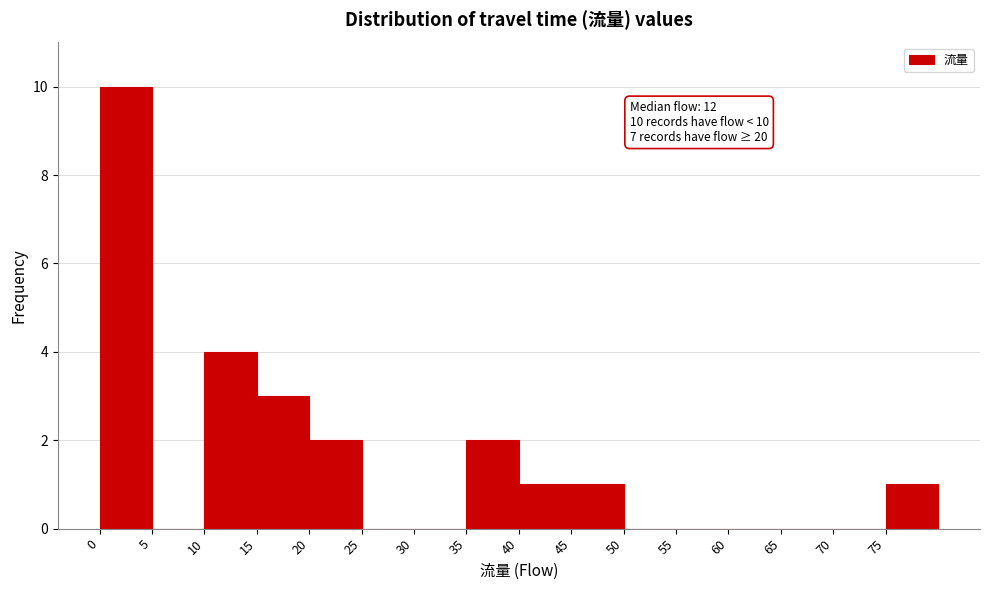

Which range on the x-axis has the tallest bar?

0 to 5